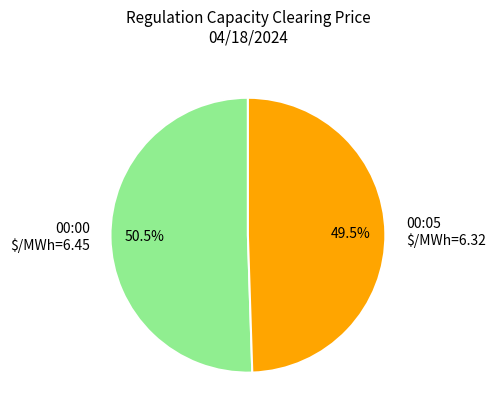

Rank the categories by value from lowest to highest.

00:05 $/MWh=6.32, 00:00 $/MWh=6.45